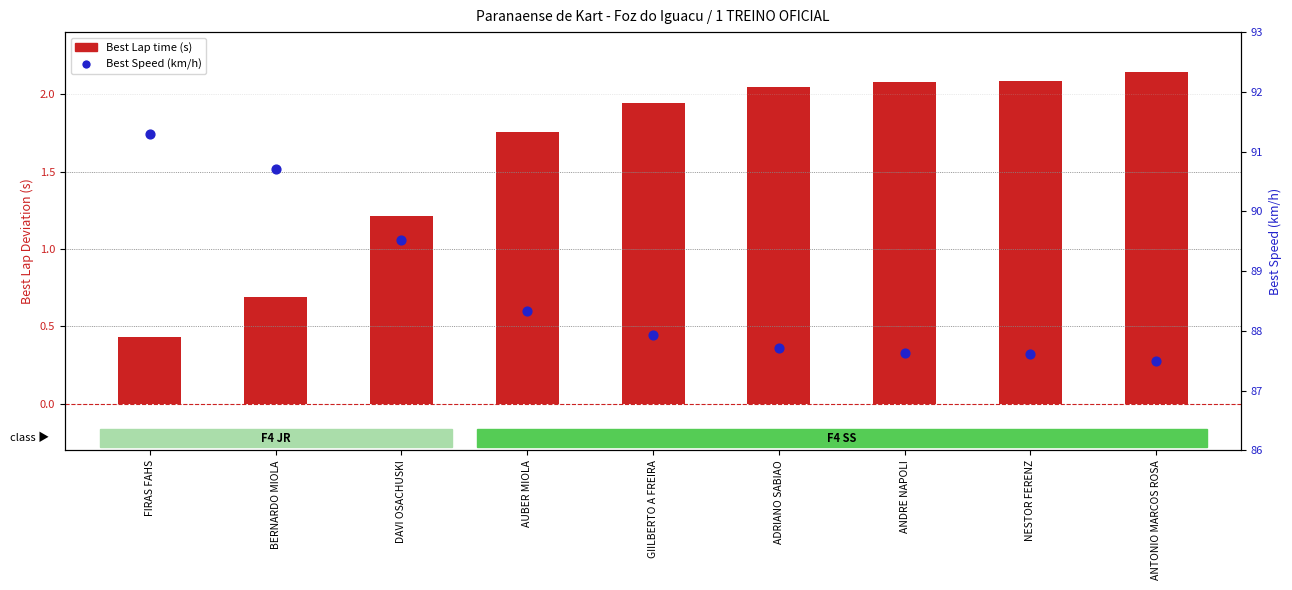

At which category is the sum across all series the highest?

FIRAS FAHS